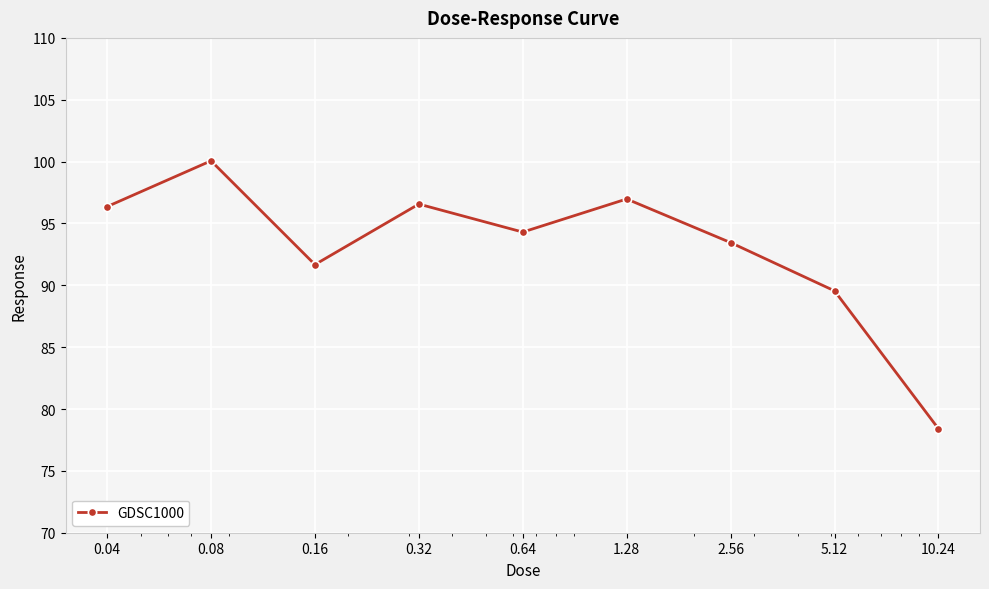

How many lines are shown in the chart?

1